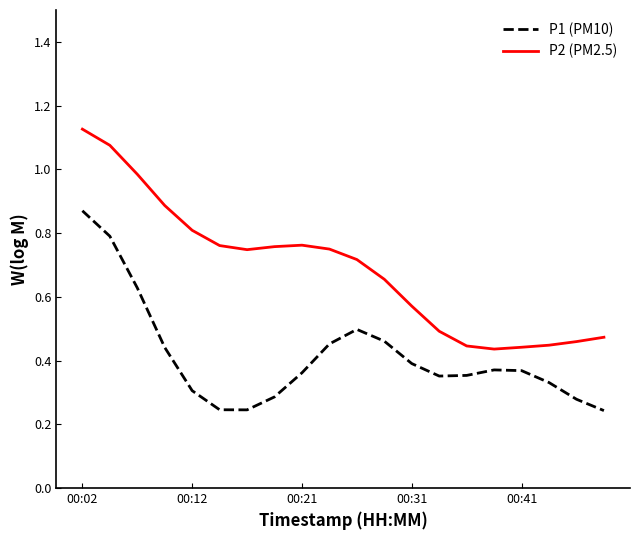

List the series in order of their peak value, lowest first.

P1 (PM10), P2 (PM2.5)